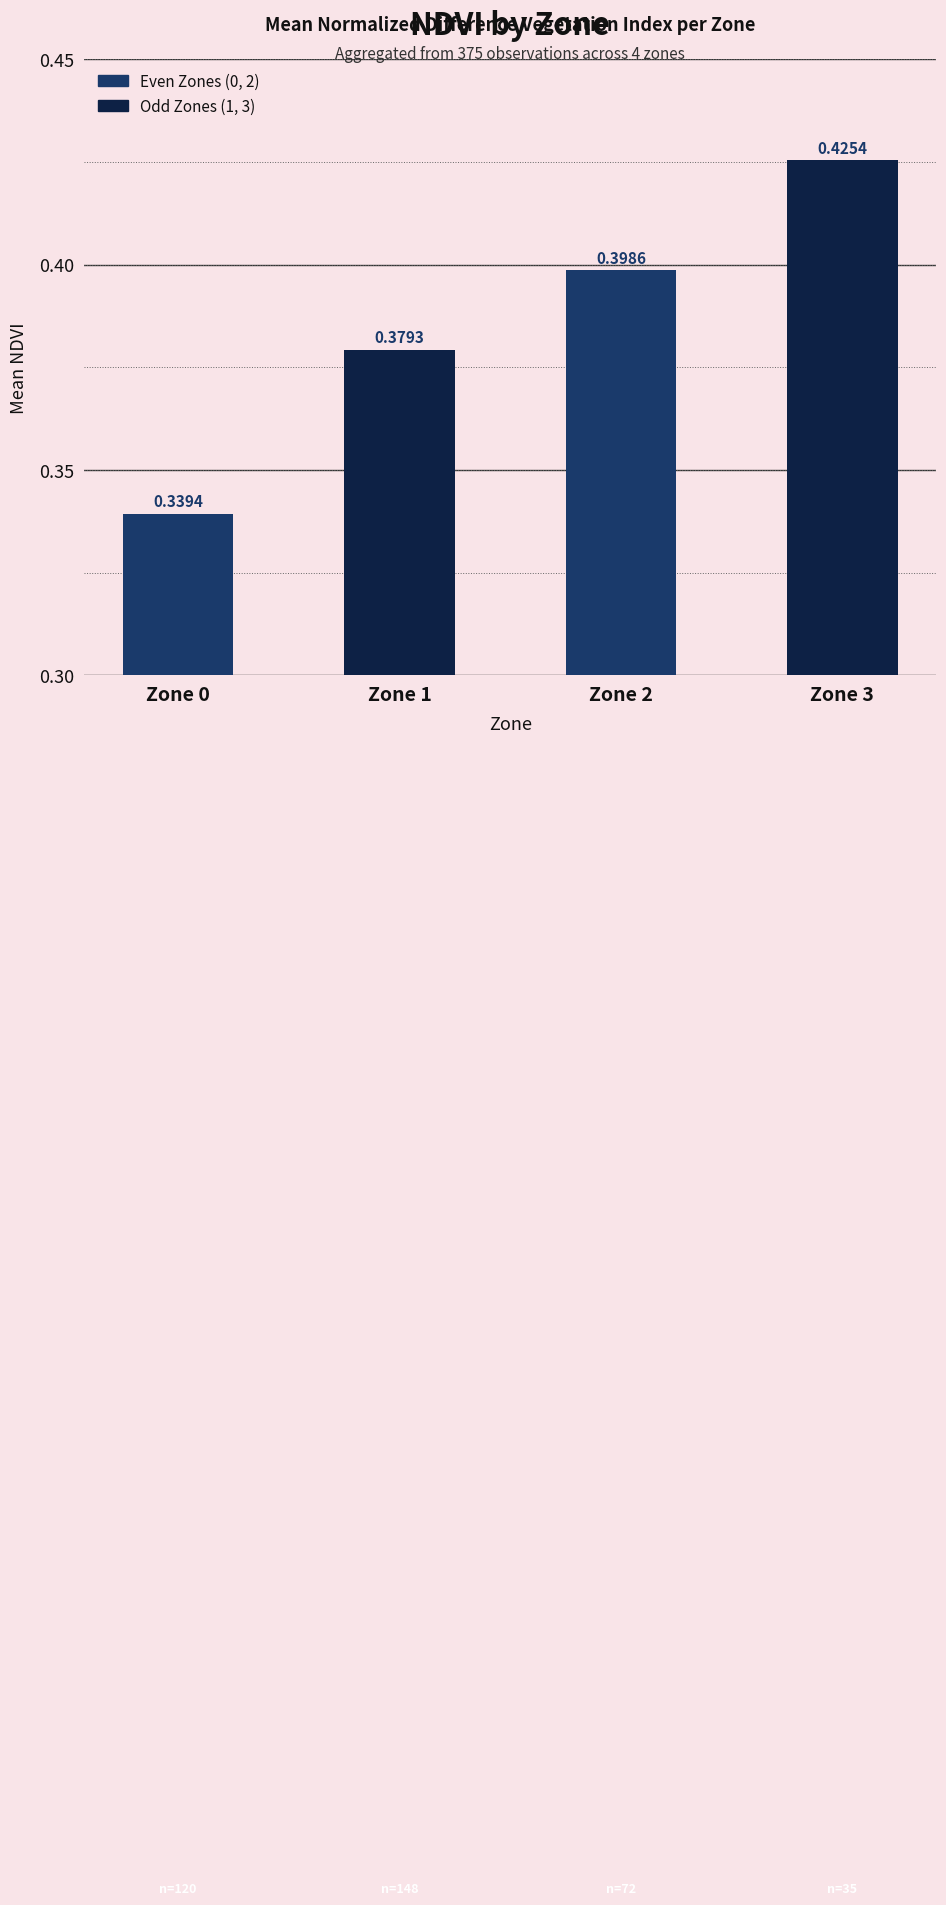

Which has a higher value, Zone 0 or Zone 2?

Zone 2